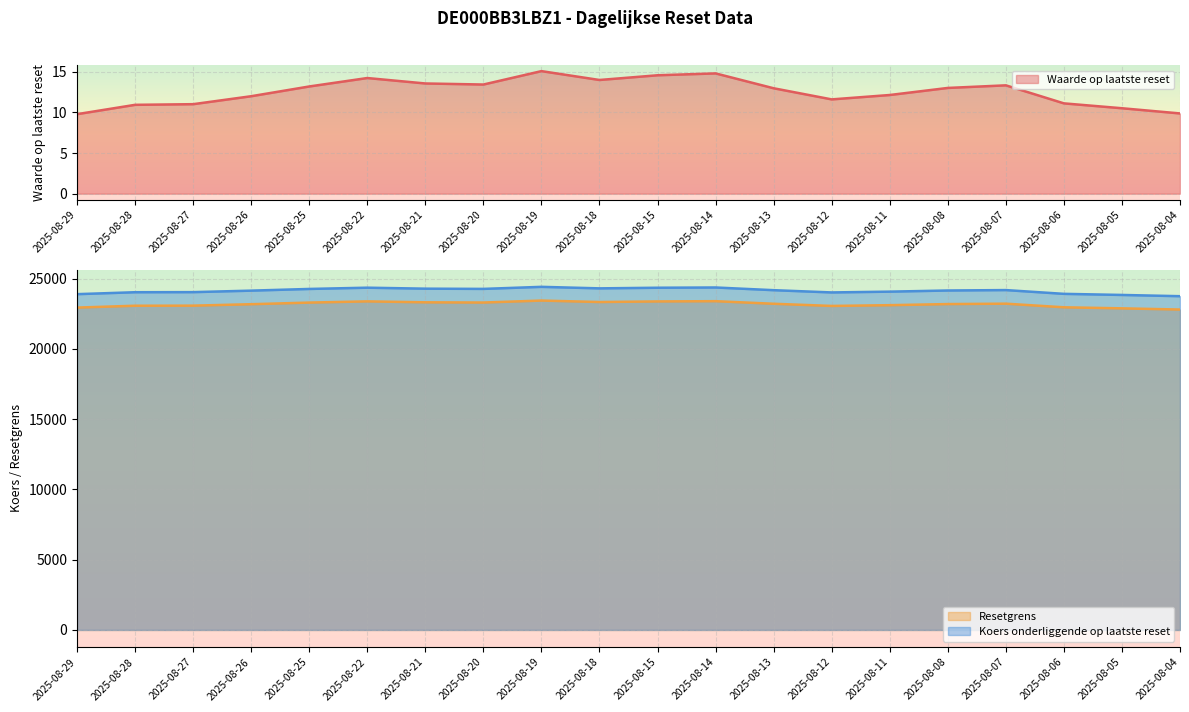

What are all the series names shown in the legend?

Waarde op laatste reset, Resetgrens, Koers onderliggende op laatste reset